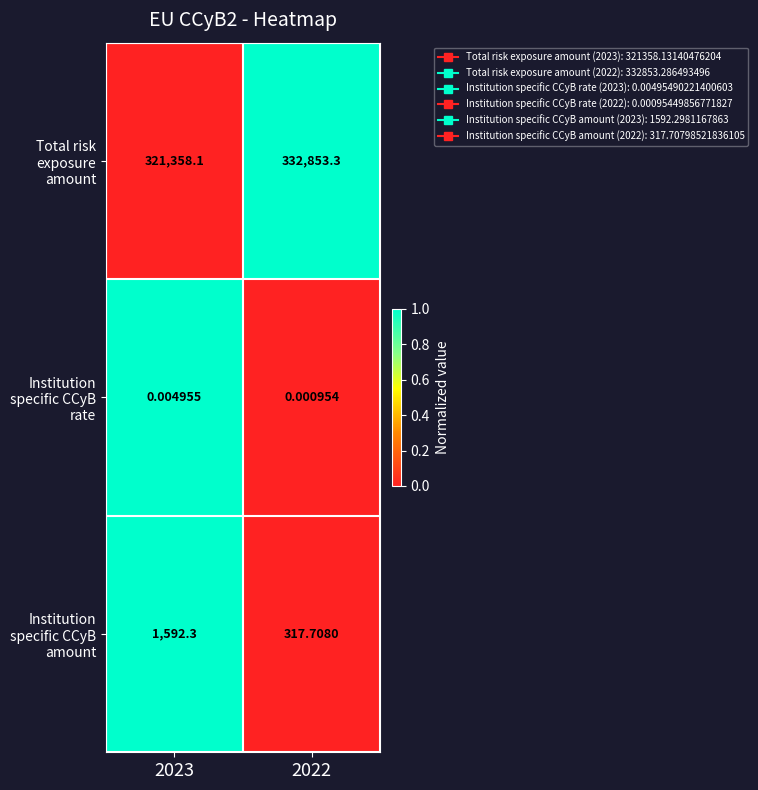

What is the greatest value displayed?

332853.3